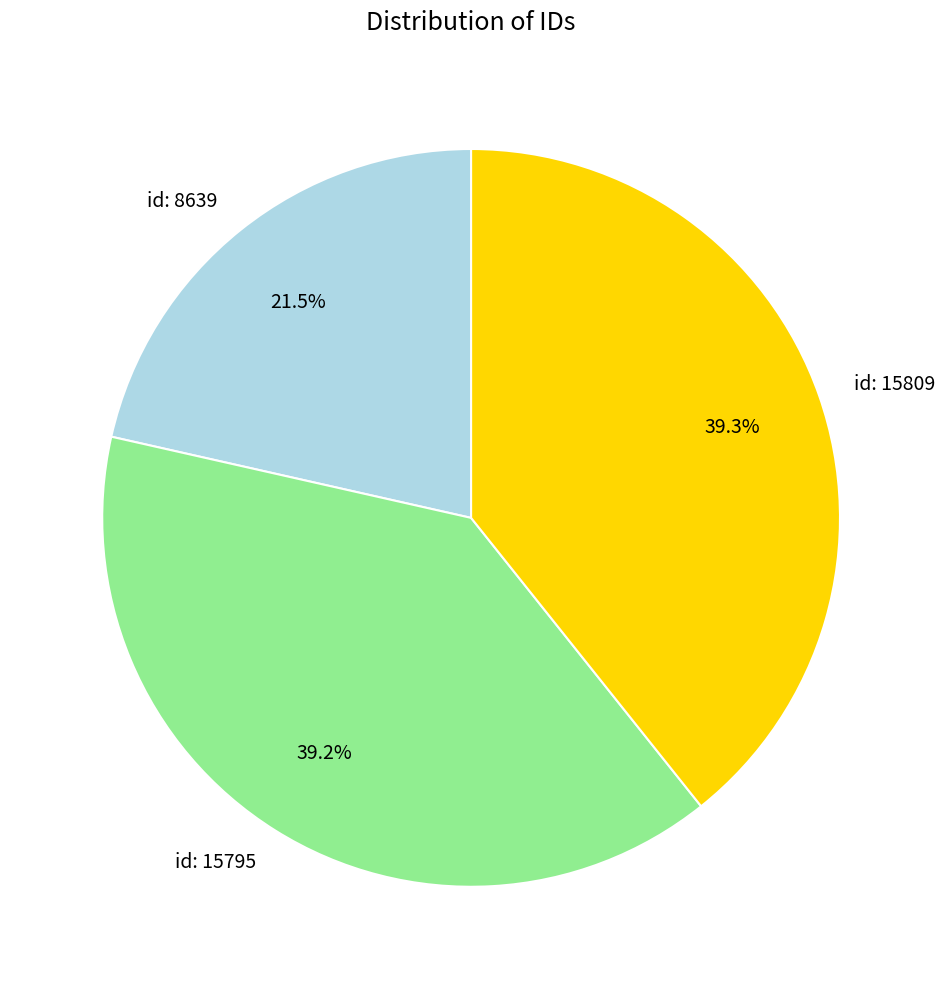

To the nearest percent, what is the difference between the id: 8639 and id: 15809 slice percentages?

18%